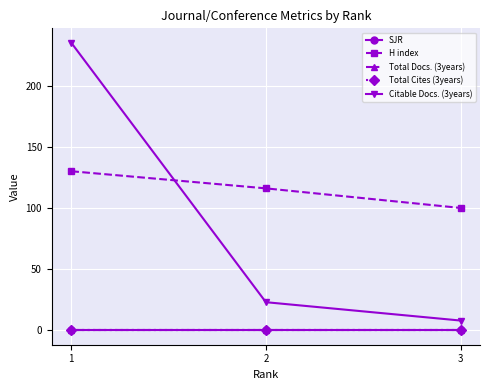

List the labels in order of Total Docs. (3years) value, largest first.

1, 2, 3